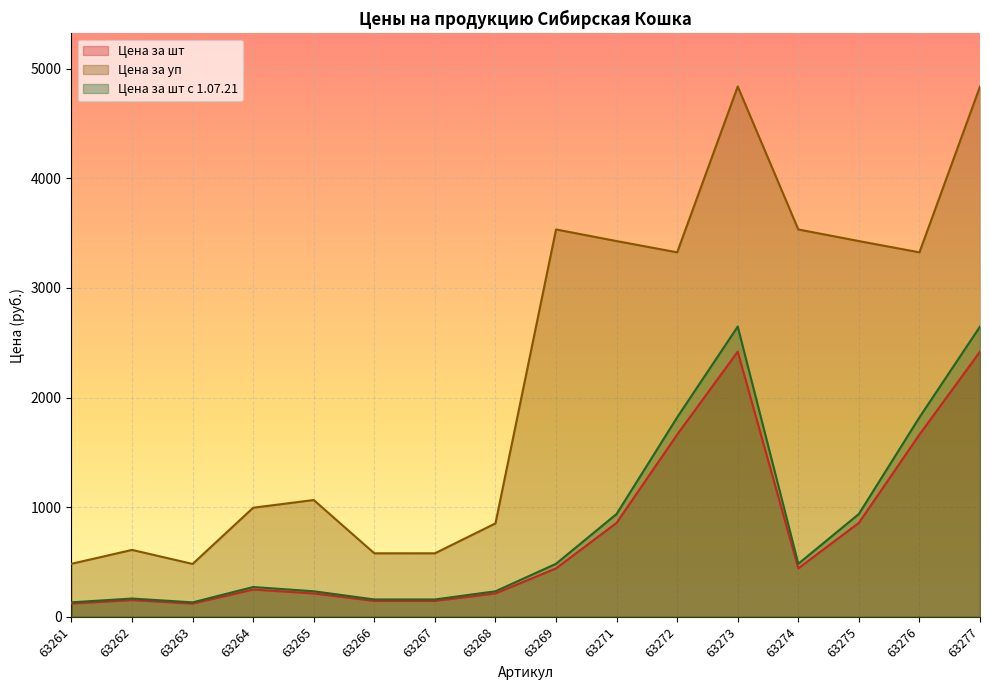

How many lines are shown in the chart?

3